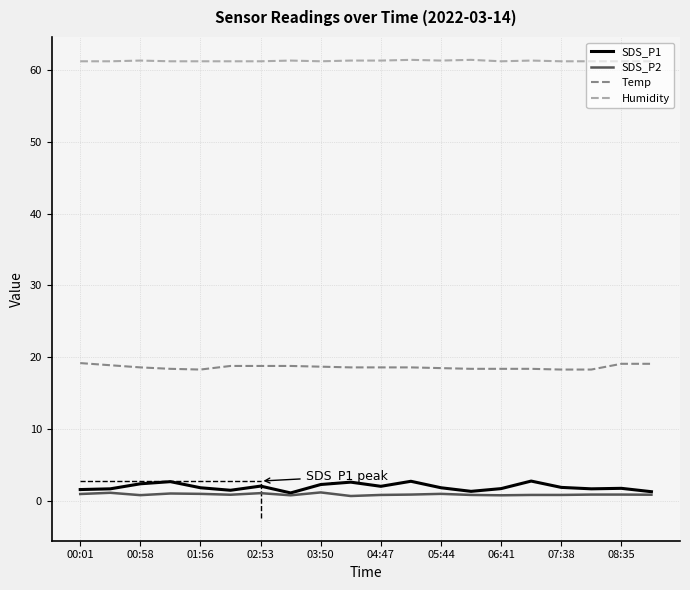

Which series has the largest range (max minus min)?

SDS_P1